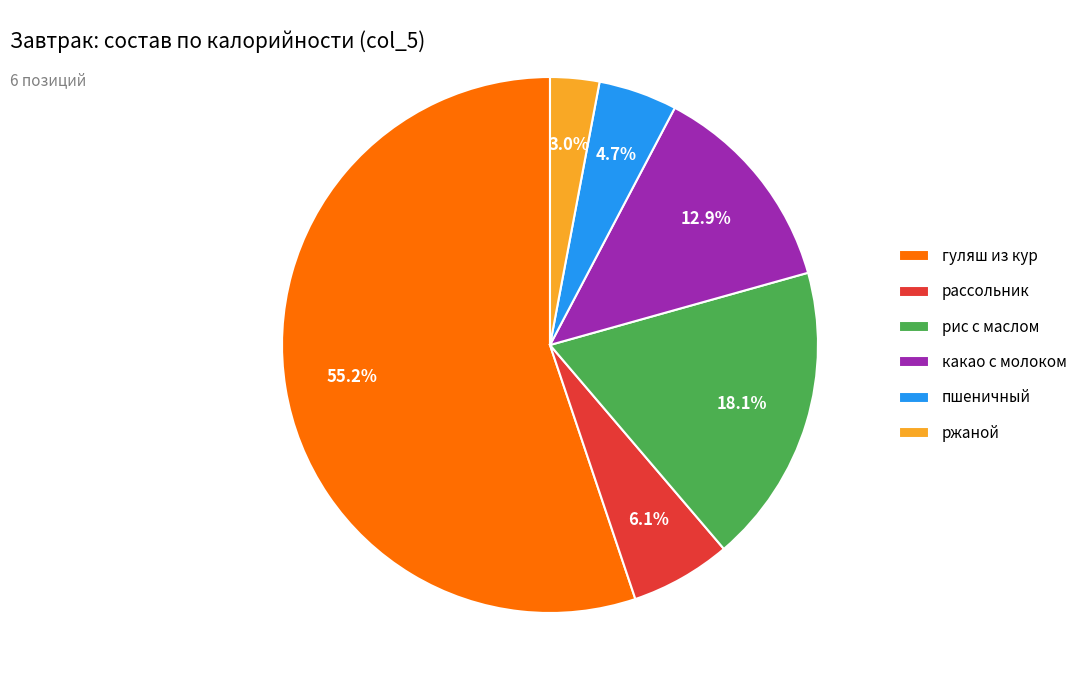

Count the number of slices in the pie.

6